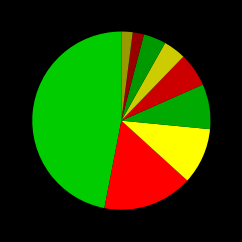

Count the number of slices in the pie.

9